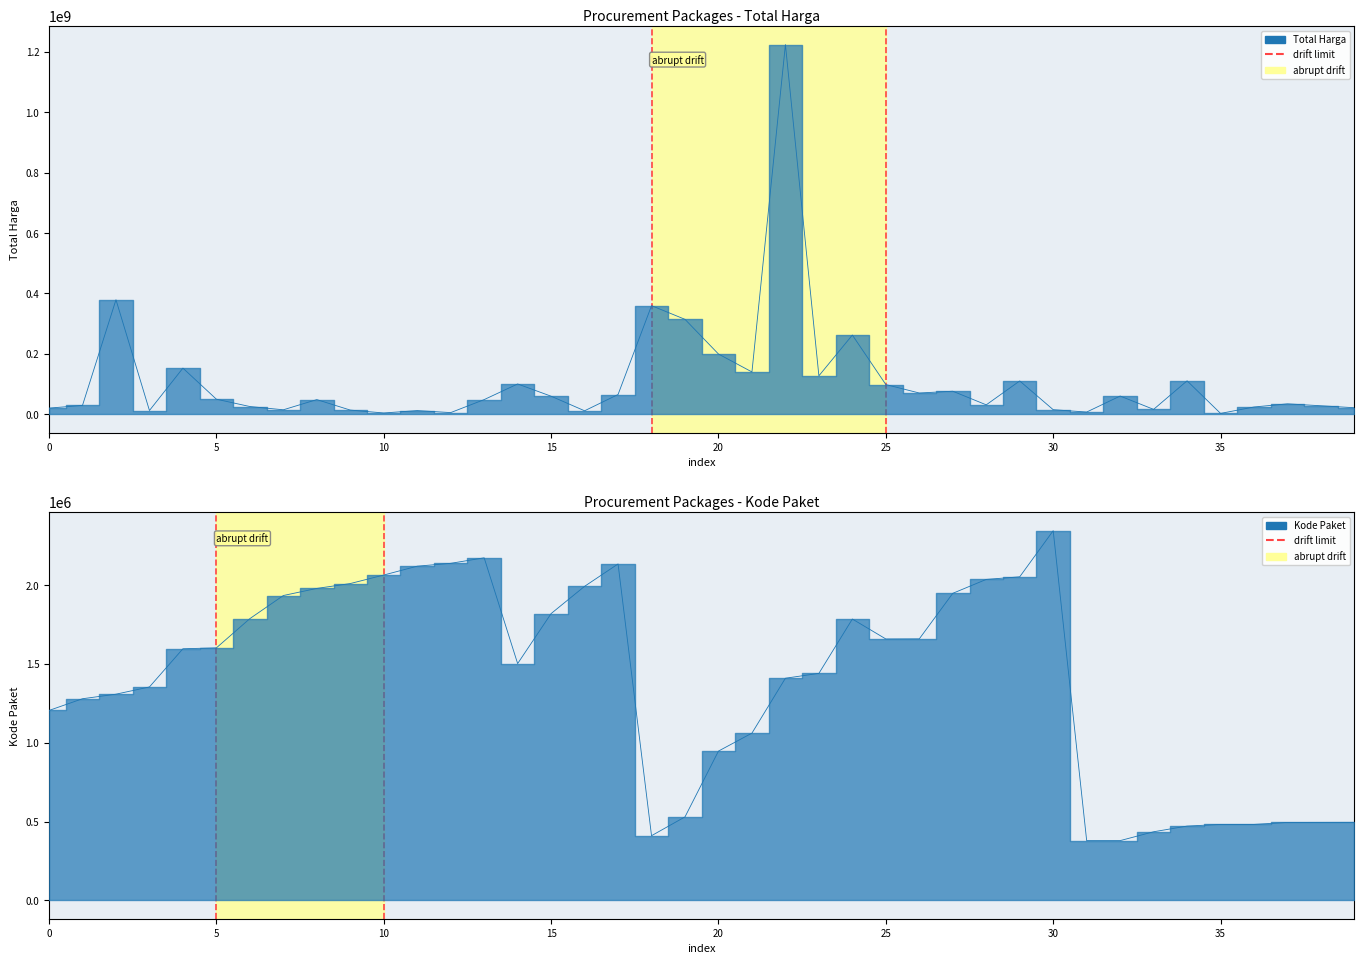

What is the difference between the maximum and minimum values in the Kode Paket series?

1968125